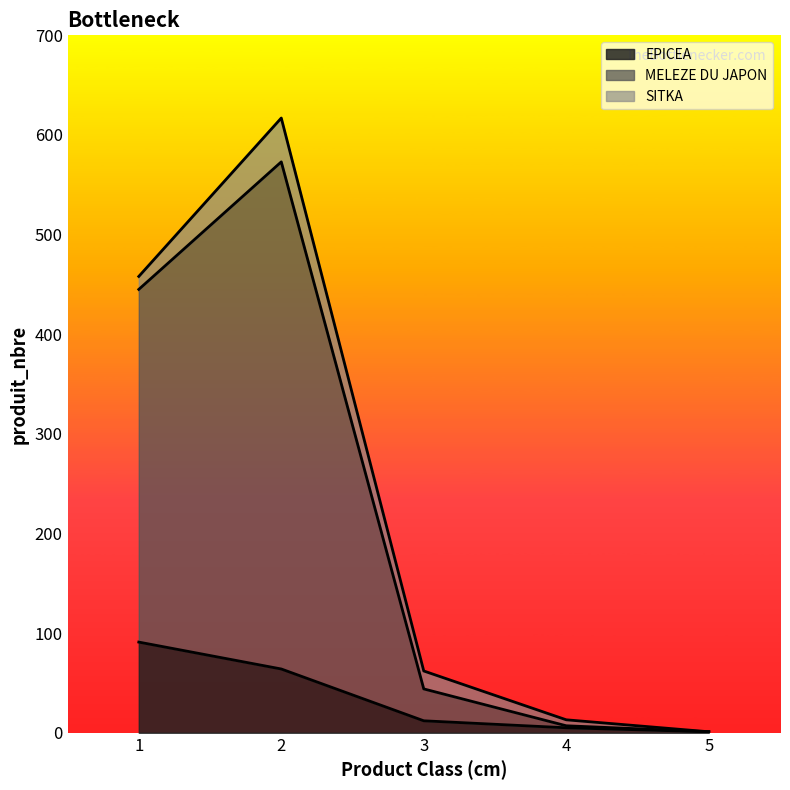

Does the chart display data point markers on the line(s)?

No